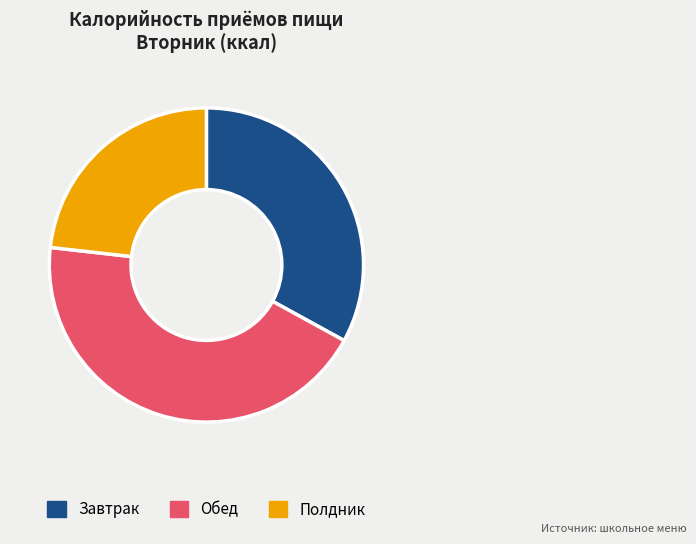

Which has a higher value, Завтрак or Полдник?

Завтрак